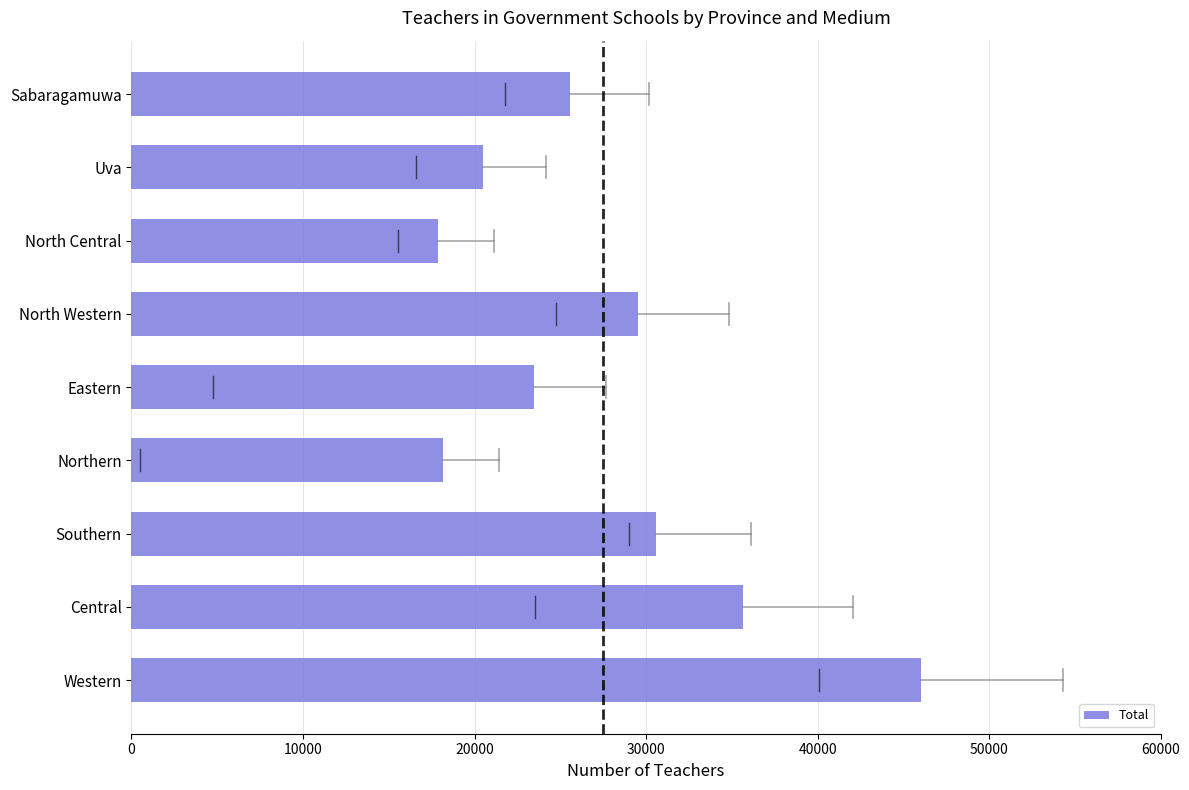

What is the sum of the values at Southern and North Western?

60103